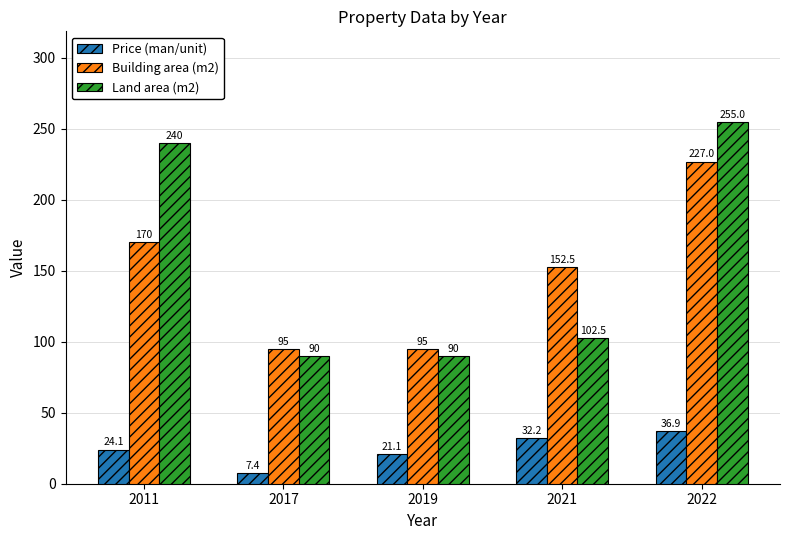

Count the number of categories in the chart.

5